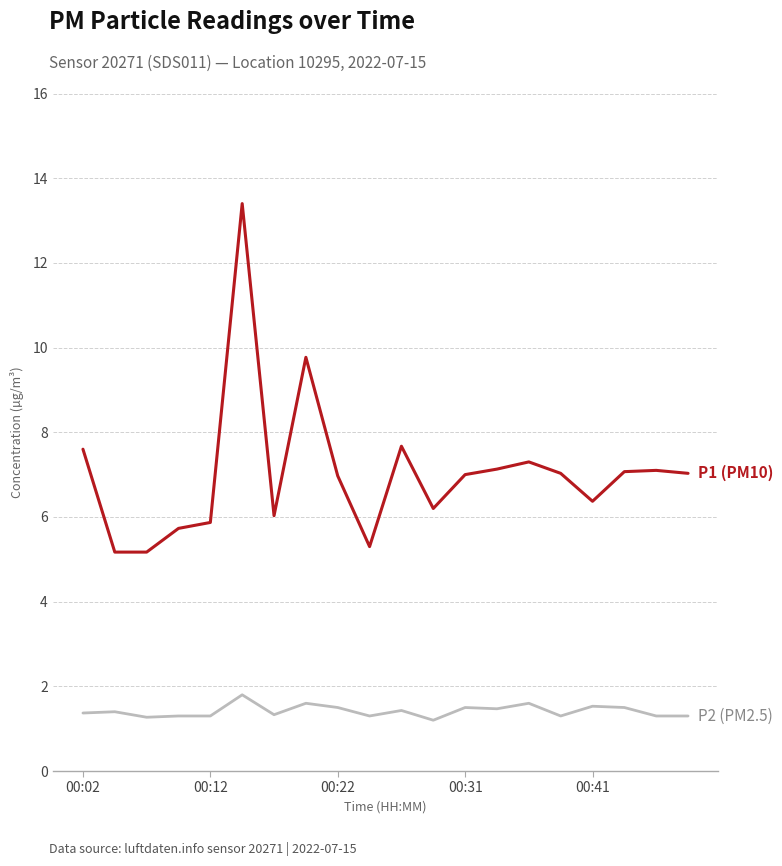

What is the minimum value shown in the chart?

1.2